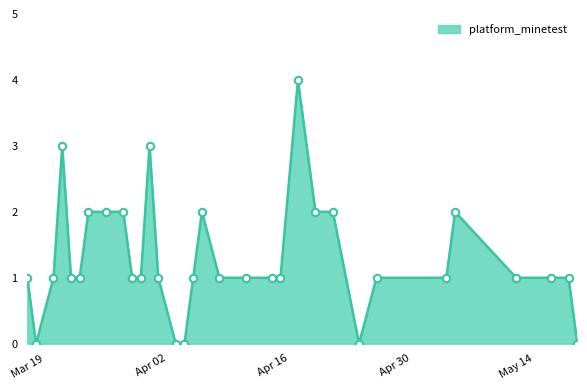

What is the difference between the maximum and minimum values?

4